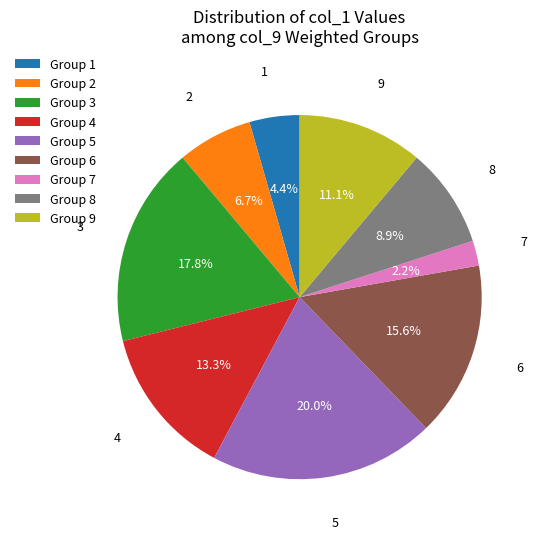

Which category has the biggest portion of the pie?

Group 5